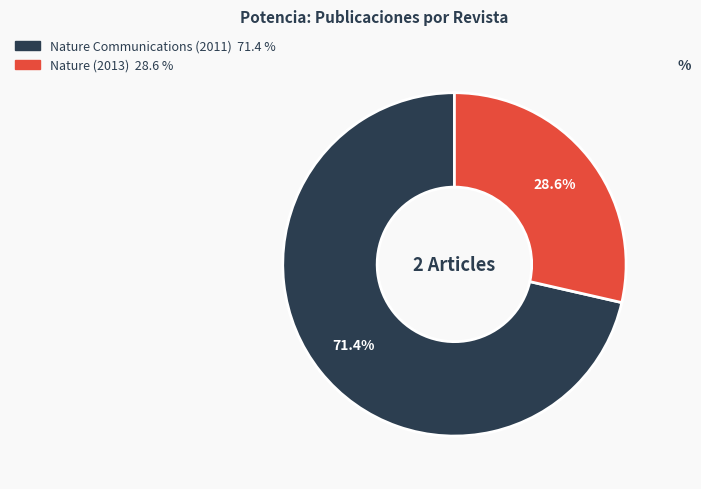

Which slice is the smallest?

Nature (2013)